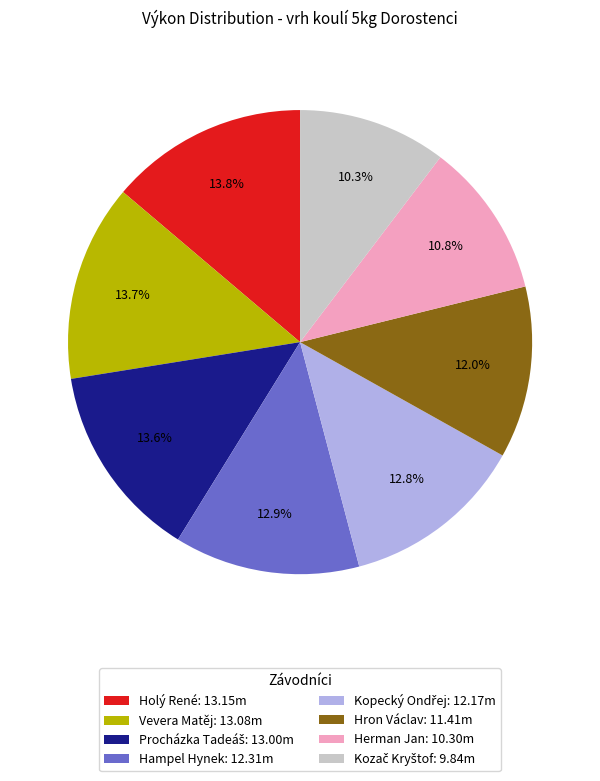

What is the ratio of the value at Vevera Matěj: 13.08m to the value at Herman Jan: 10.30m?

1.3